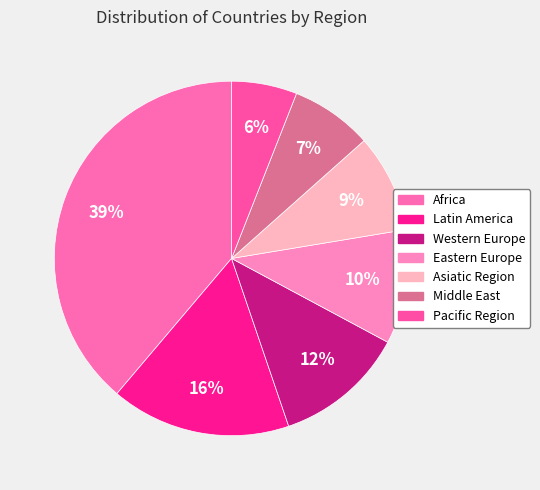

To the nearest percent, what is the combined percentage of Middle East and Asiatic Region?

16%